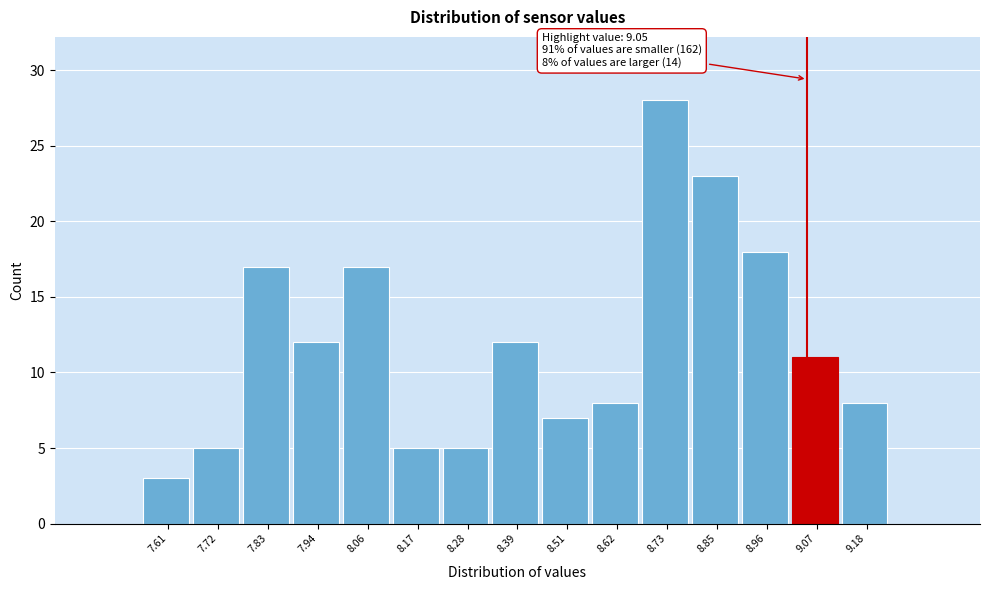

Over which range of the x-axis is the bar tallest?

8.68 to 8.78